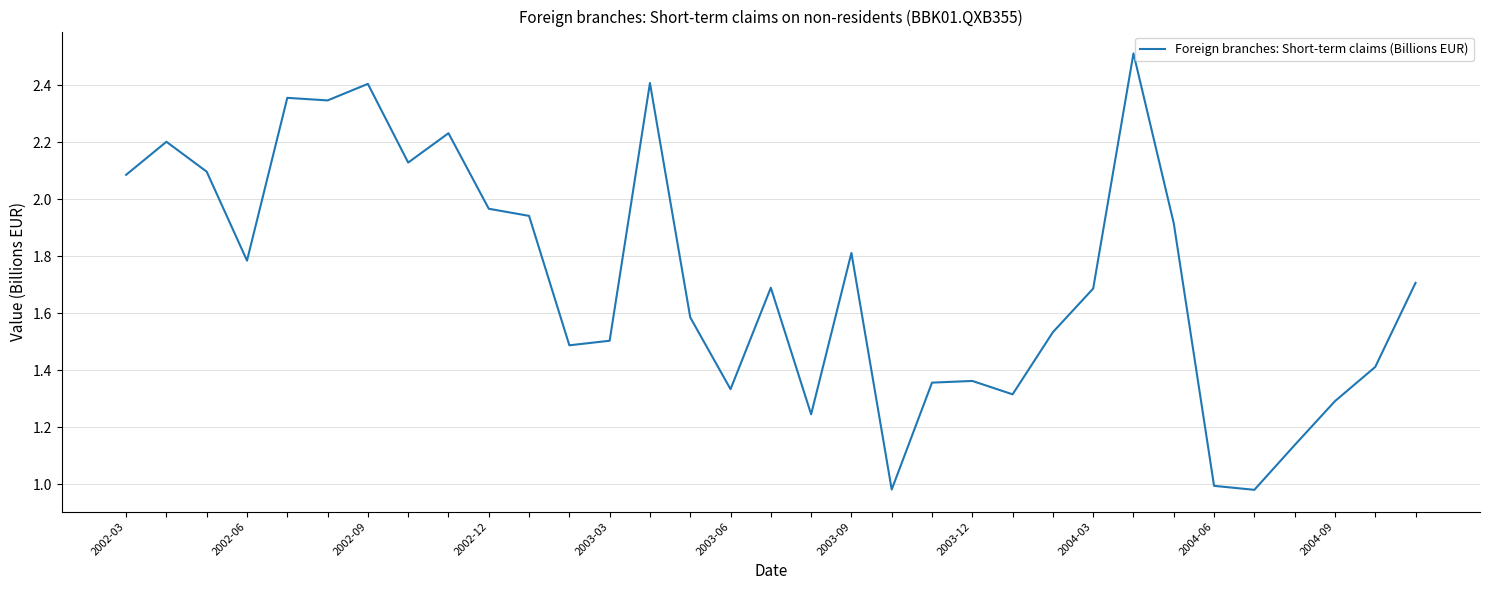

How many lines are shown in the chart?

1